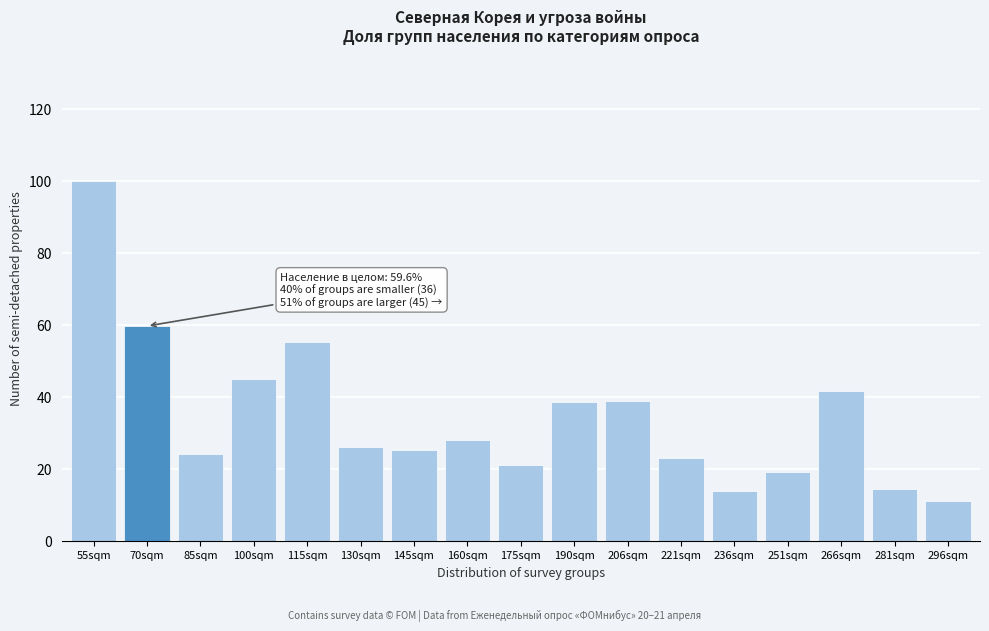

What is the ratio of the value at 206sqm to the value at 175sqm?

1.9